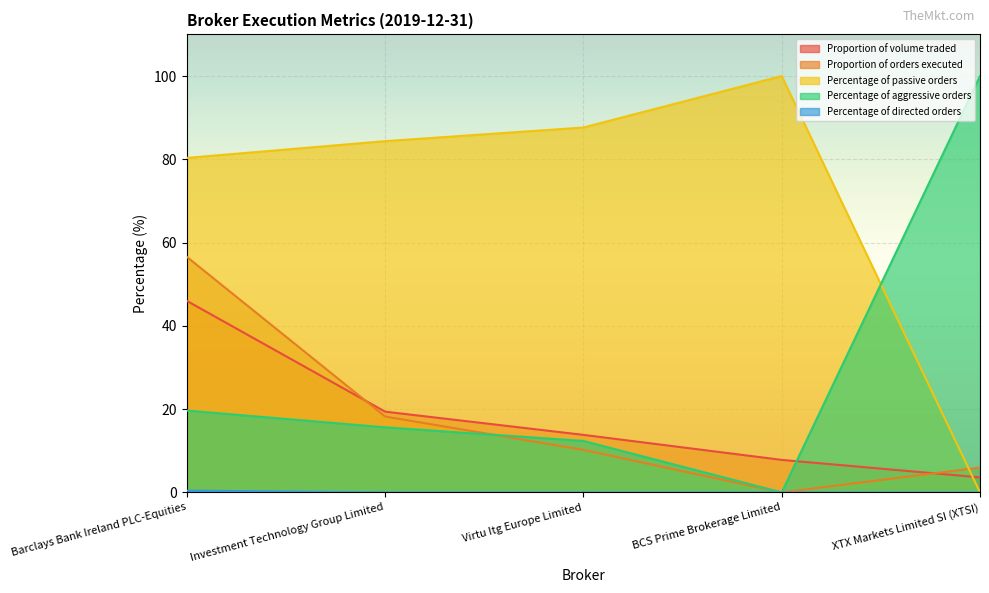

True or false: Percentage of aggressive orders and Percentage of passive orders cross at least once.

True